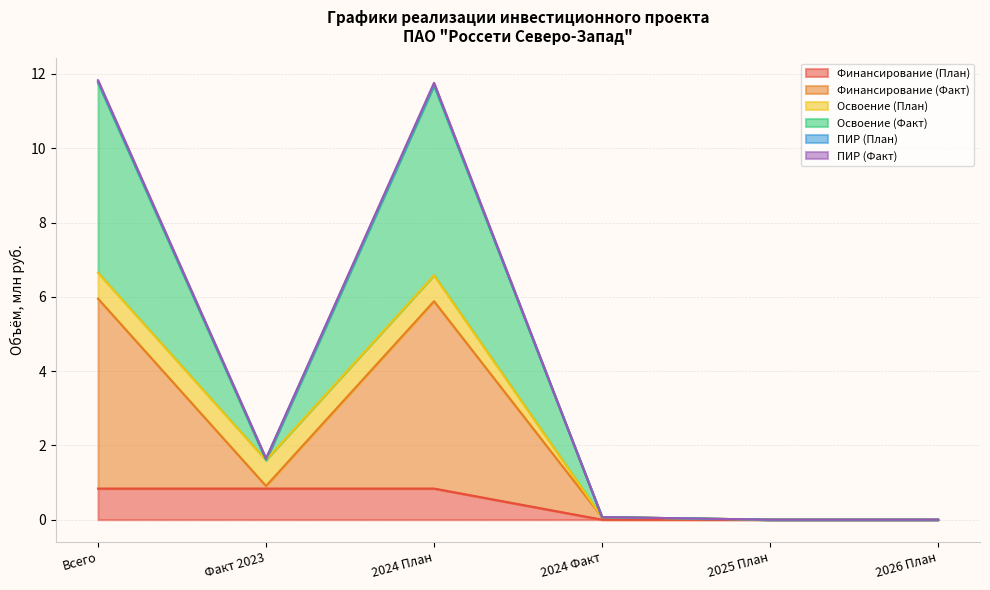

At which label is Освоение (Факт) closest to 5?

Факт 2023